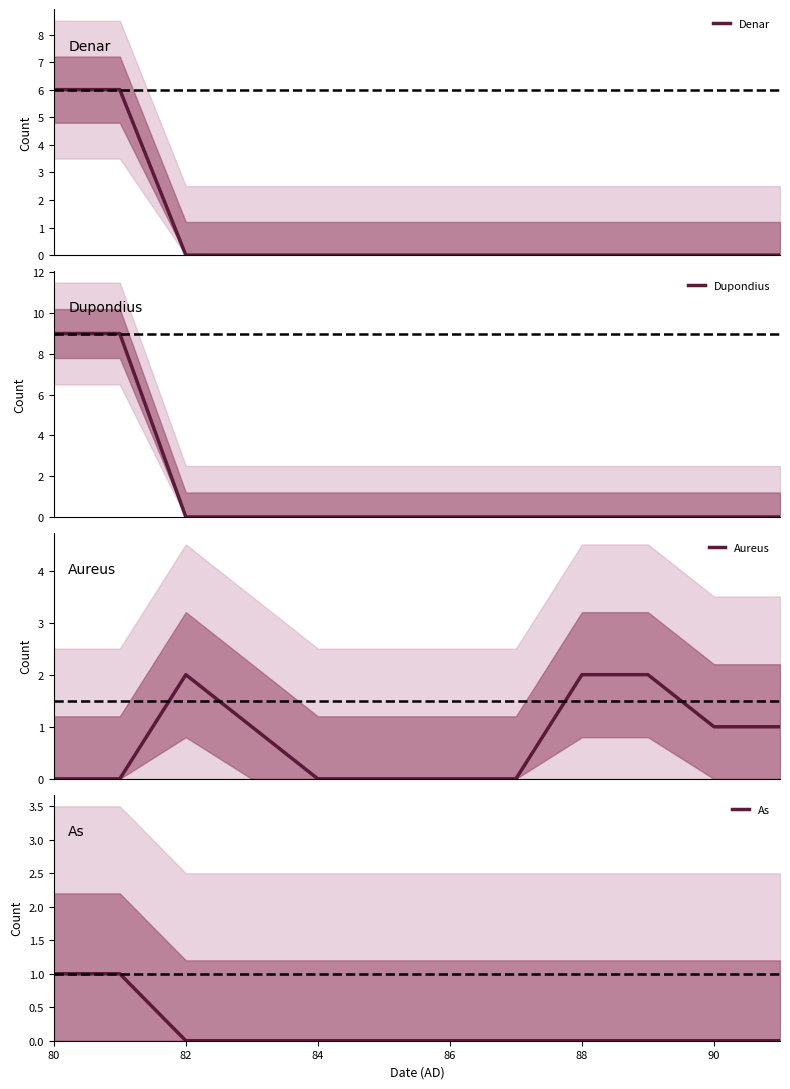

True or false: As has a value of 1 at 84.

False